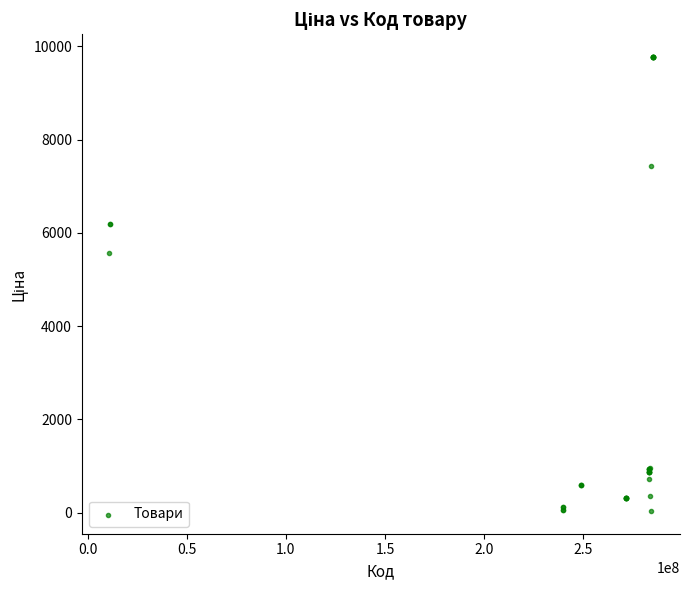

What Y value in the scatter plot is closest to 4903?

5560.3